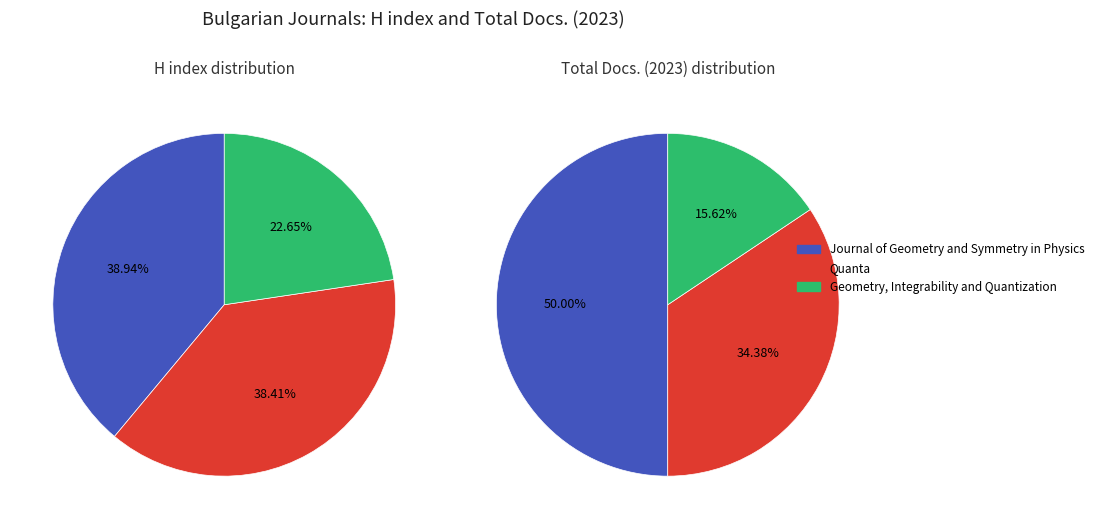

The Quanta slice represents 48% of the pie. True or false?

False